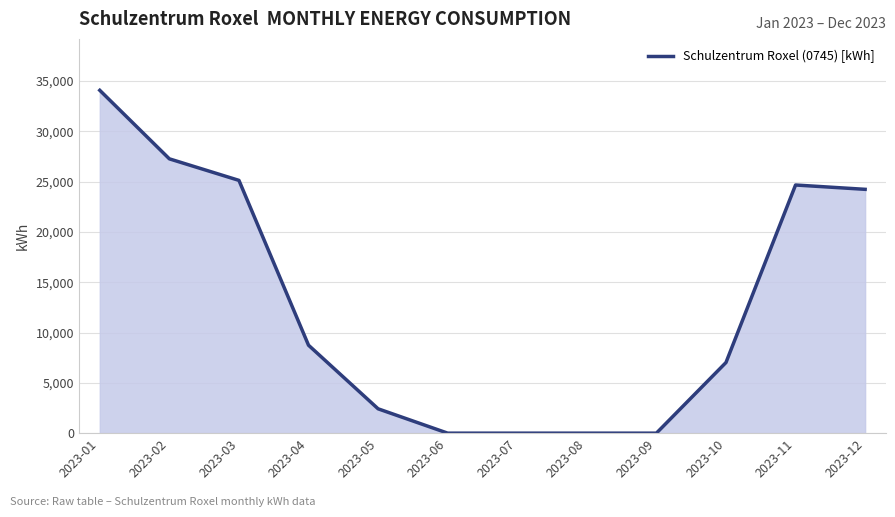

Reading left to right, extract all data points from this chart.

34070	27260	25120	8740	2420	0	0	0	0	7020	24660	24230